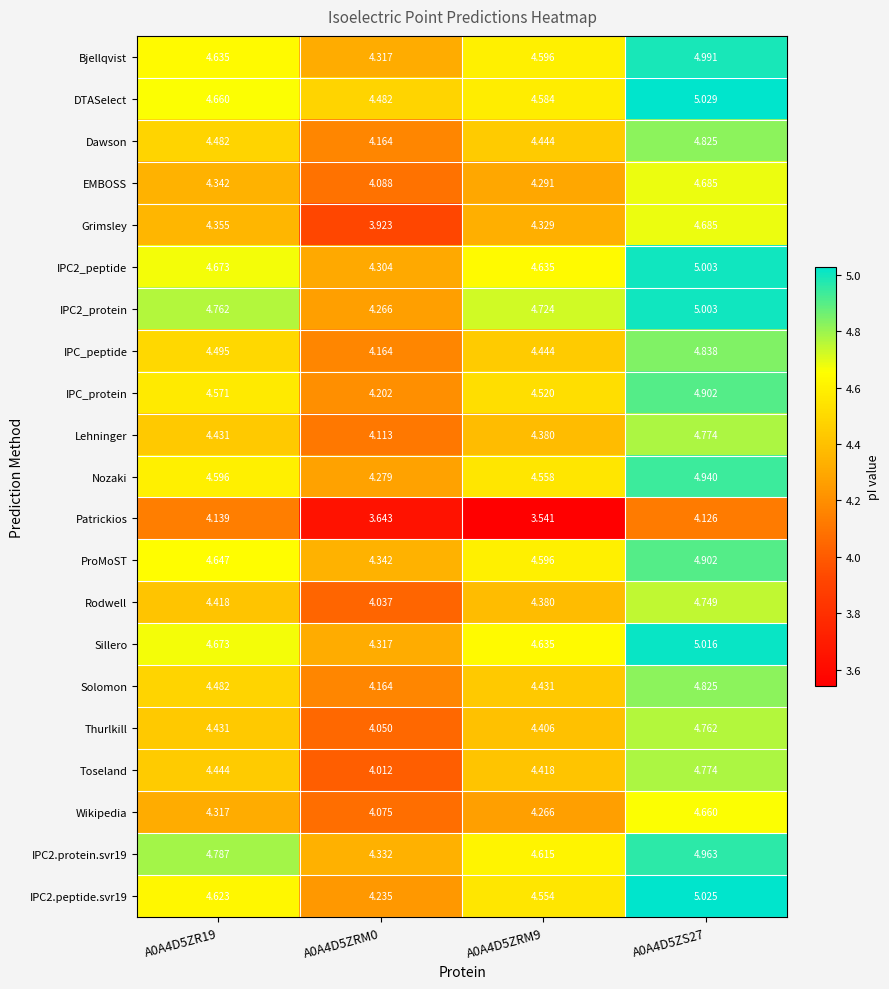

How many categories are shown in the chart?

4